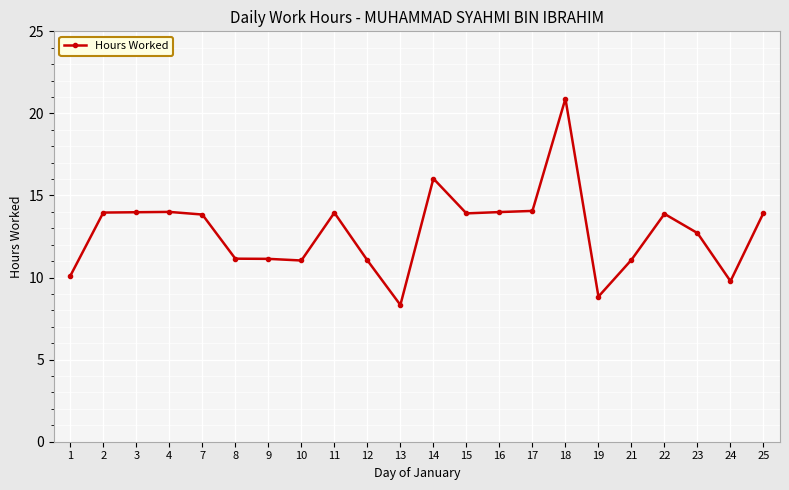

What is the smallest value displayed?

8.3